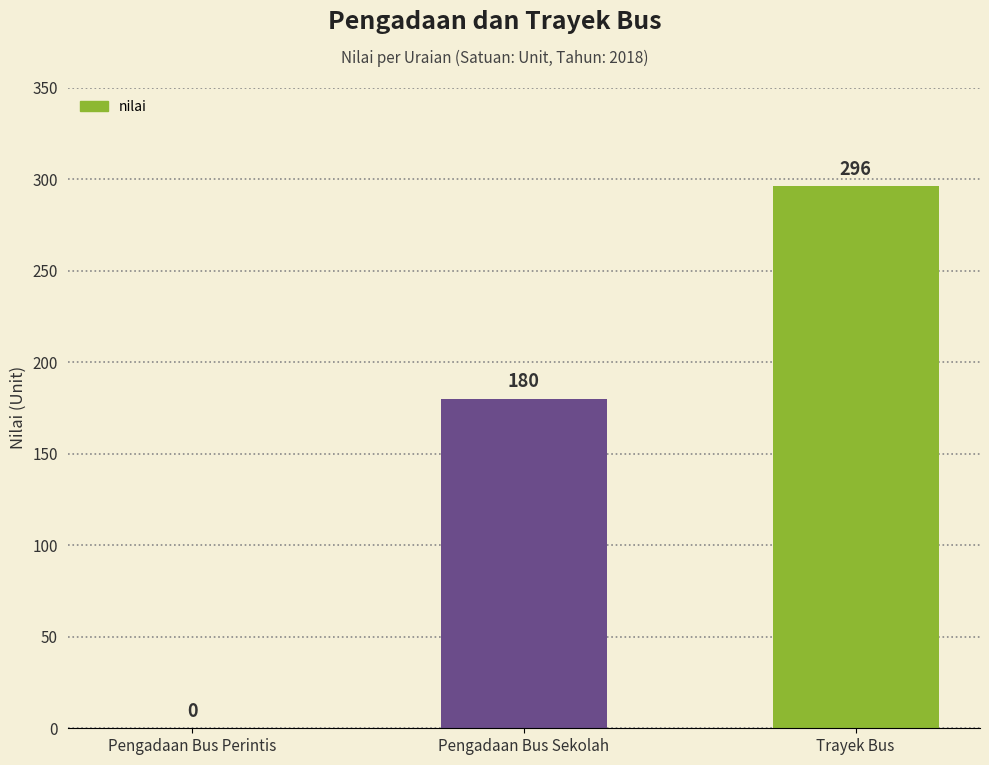

Which has a higher value, Pengadaan Bus Sekolah or Trayek Bus?

Trayek Bus